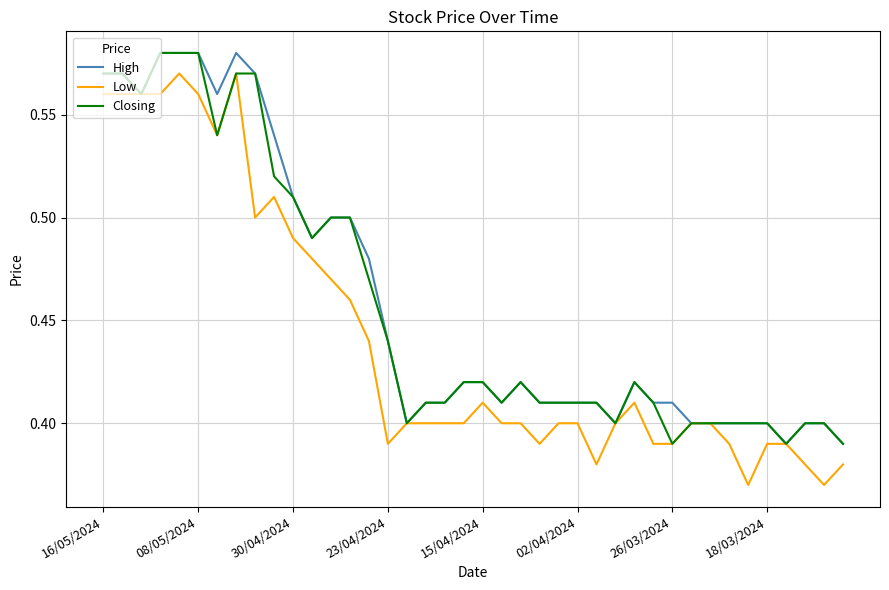

Which series has the largest range (max minus min)?

Low